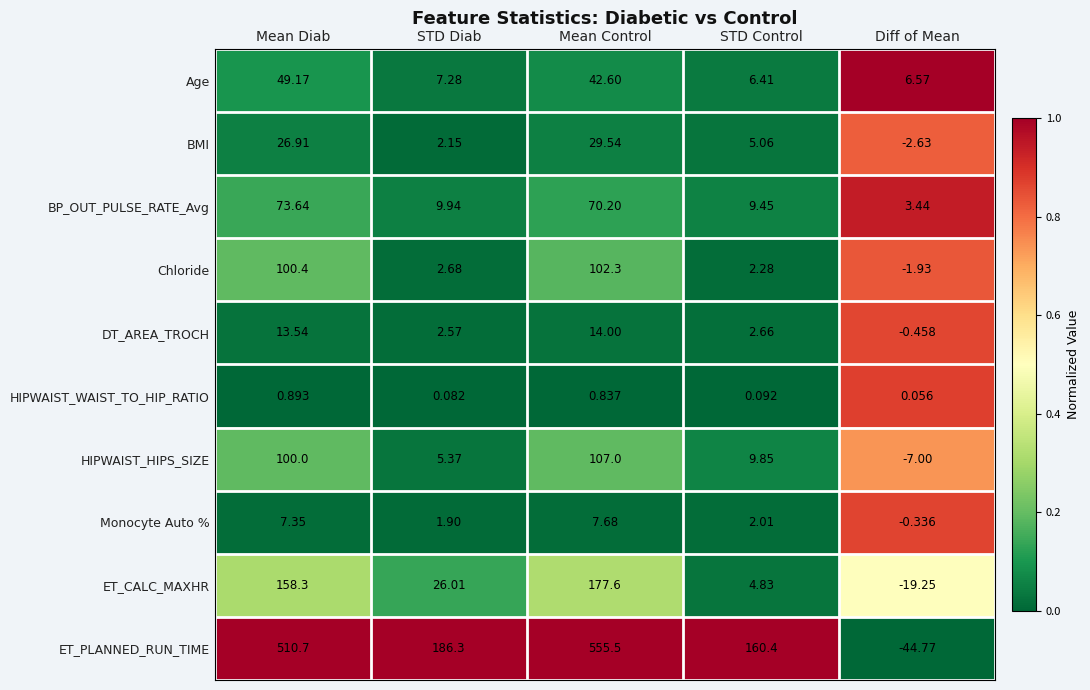

Which series has the widest spread of values?

ET_PLANNED_RUN_TIME